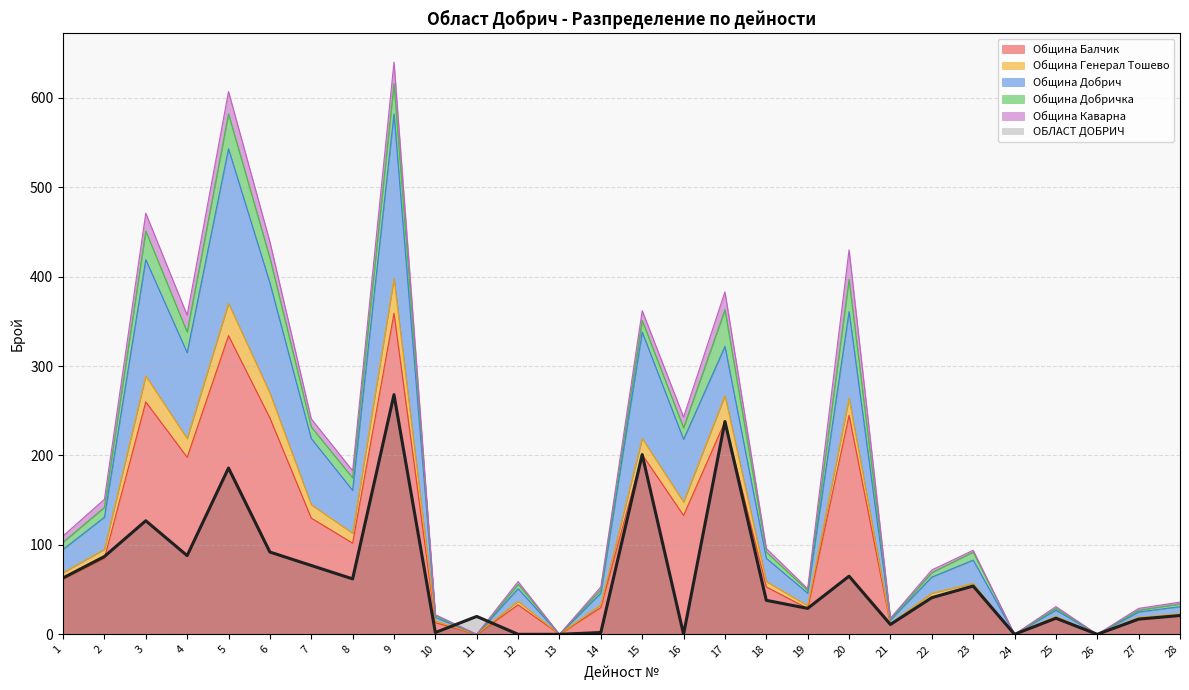

True or false: ОБЛАСТ ДОБРИЧ has a value of 0 at 16.

True